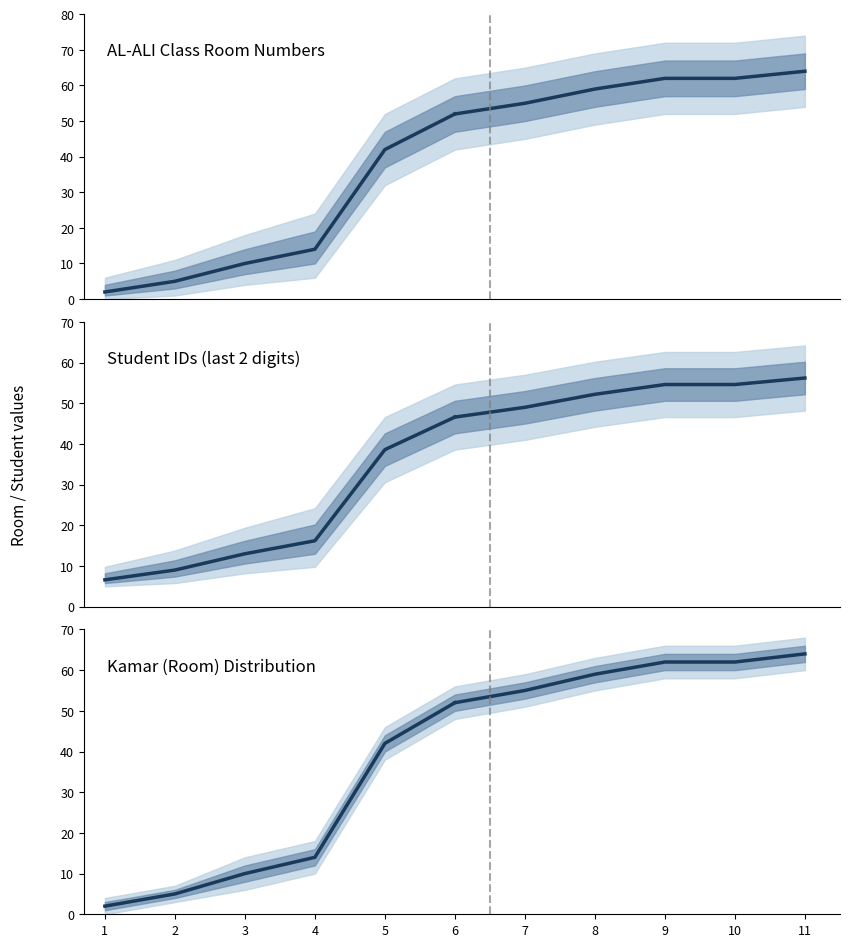

Which series has the largest range (max minus min)?

AL-ALI Room